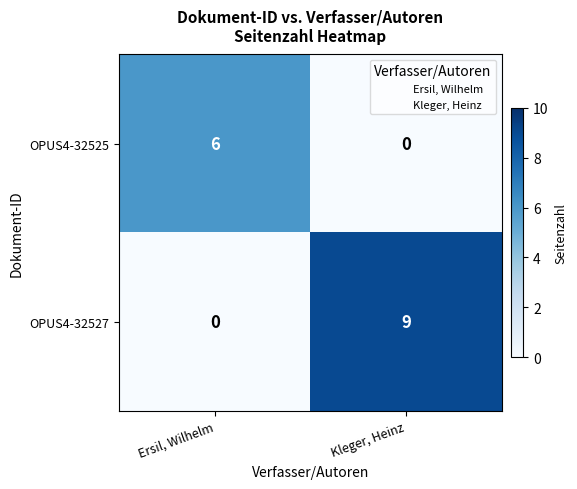

List the series in order of their overall mean, highest first.

OPUS4-32527, OPUS4-32525